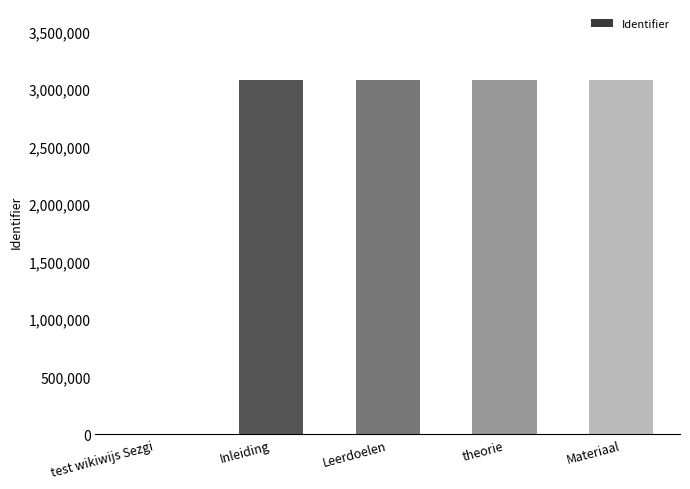

What is the greatest value displayed?

3078188